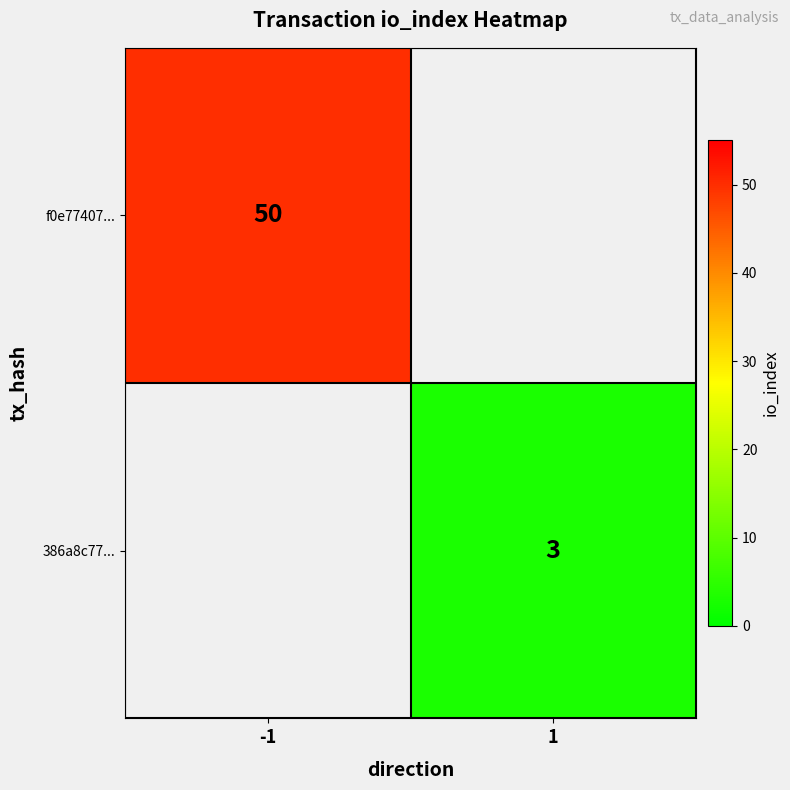

What is the greatest value displayed?

50.0